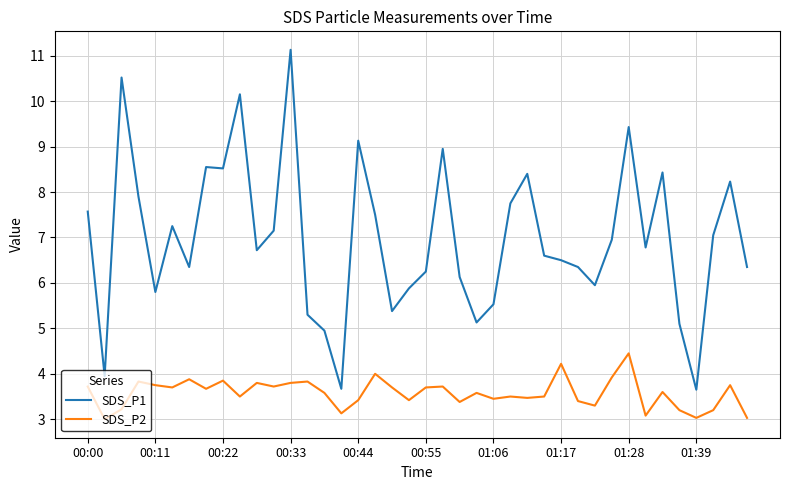

Which series has the largest range (max minus min)?

SDS_P1